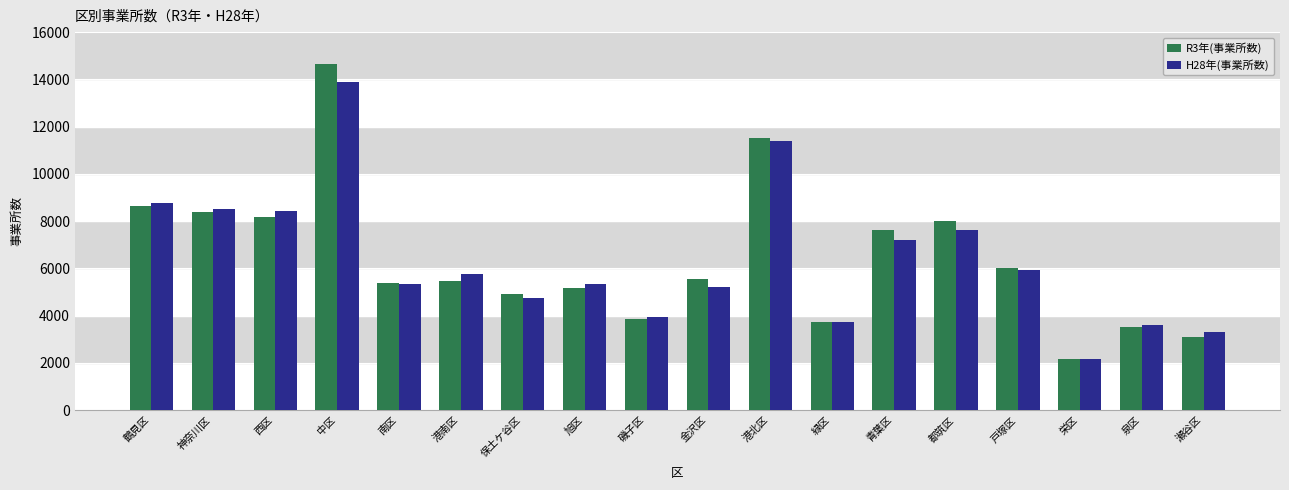

What is the difference between the highest and lowest values at 中区?

759